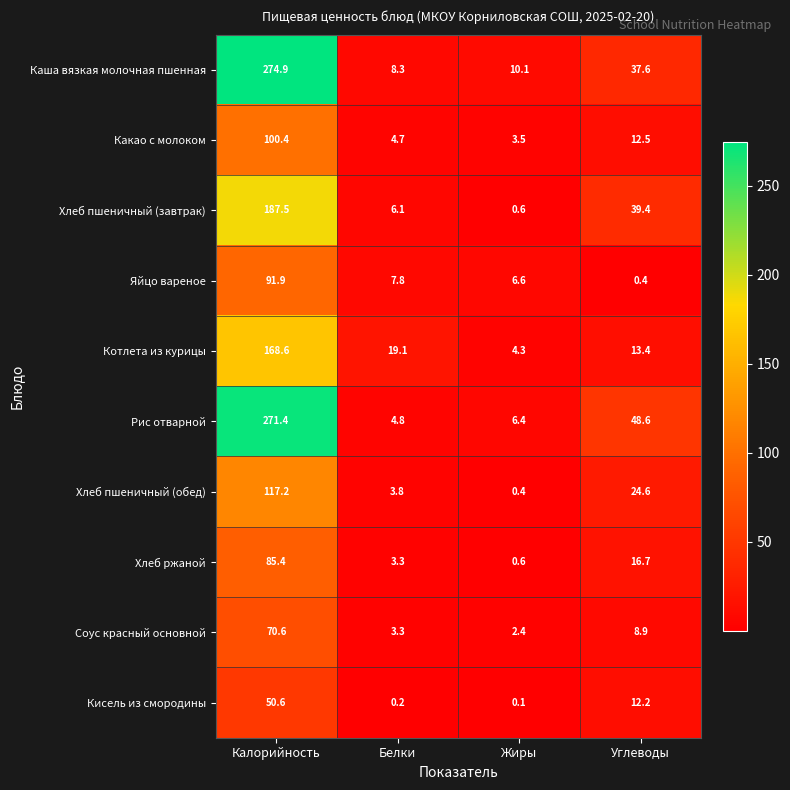

The value of Яйцо вареное at Белки is 11.5. True or false?

False